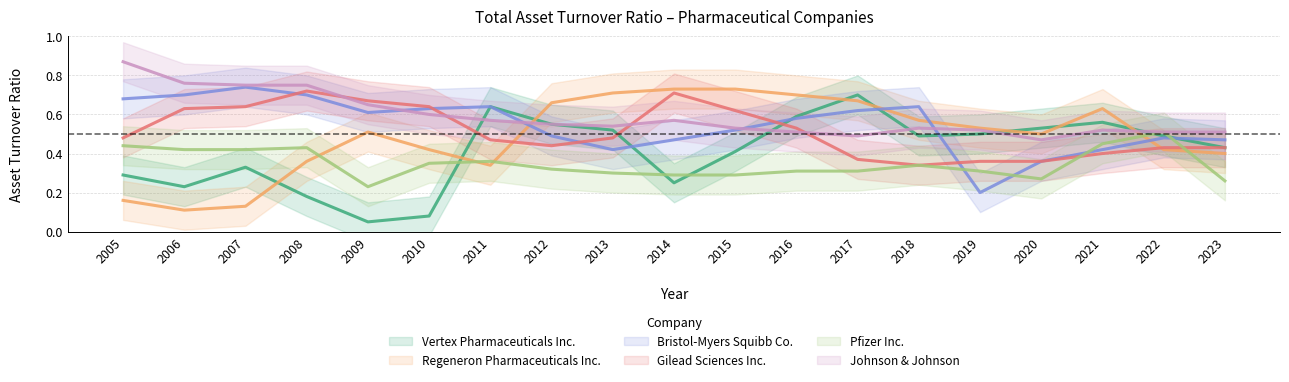

Reading left to right, transcribe all the data shown in this chart.

Vertex Pharmaceuticals Inc.: 2005=0.3	2006=0.2	2007=0.3	2008=0.2	2009=0.1	2010=0.1	2011=0.6	2012=0.6	2013=0.5	2014=0.2	2015=0.4	2016=0.6	2017=0.7	2018=0.5	2019=0.5	2020=0.5	2021=0.6	2022=0.5	2023=0.4
Regeneron Pharmaceuticals Inc.: 2005=0.2	2006=0.1	2007=0.1	2008=0.4	2009=0.5	2010=0.4	2011=0.3	2012=0.7	2013=0.7	2014=0.7	2015=0.7	2016=0.7	2017=0.7	2018=0.6	2019=0.5	2020=0.5	2021=0.6	2022=0.4	2023=0.4
Bristol-Myers Squibb Co.: 2005=0.7	2006=0.7	2007=0.7	2008=0.7	2009=0.6	2010=0.6	2011=0.6	2012=0.5	2013=0.4	2014=0.5	2015=0.5	2016=0.6	2017=0.6	2018=0.6	2019=0.2	2020=0.4	2021=0.4	2022=0.5	2023=0.5
Gilead Sciences Inc.: 2005=0.5	2006=0.6	2007=0.6	2008=0.7	2009=0.7	2010=0.6	2011=0.5	2012=0.4	2013=0.5	2014=0.7	2015=0.6	2016=0.5	2017=0.4	2018=0.3	2019=0.4	2020=0.4	2021=0.4	2022=0.4	2023=0.4
Pfizer Inc.: 2005=0.4	2006=0.4	2007=0.4	2008=0.4	2009=0.2	2010=0.3	2011=0.4	2012=0.3	2013=0.3	2014=0.3	2015=0.3	2016=0.3	2017=0.3	2018=0.3	2019=0.3	2020=0.3	2021=0.5	2022=0.5	2023=0.3
Johnson & Johnson: 2005=0.9	2006=0.8	2007=0.8	2008=0.8	2009=0.7	2010=0.6	2011=0.6	2012=0.6	2013=0.5	2014=0.6	2015=0.5	2016=0.5	2017=0.5	2018=0.5	2019=0.5	2020=0.5	2021=0.5	2022=0.5	2023=0.5